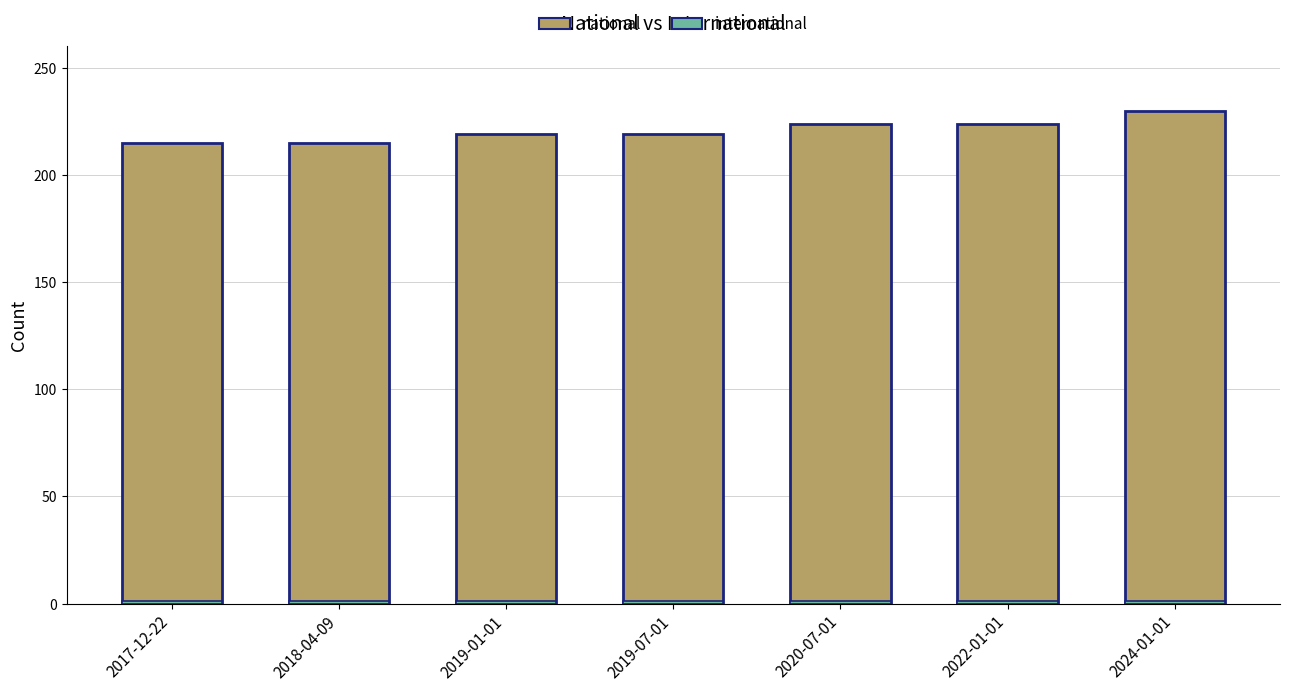

True or false: national has a value of 95 at 2022-01-01.

False